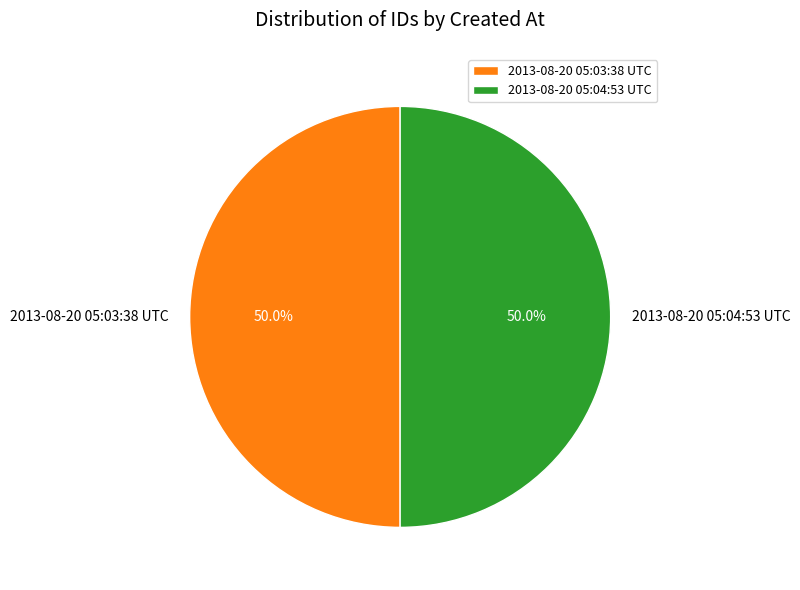

Approximately how many times larger is the value at 2013-08-20 05:04:53 UTC compared to 2013-08-20 05:03:38 UTC?

1.0